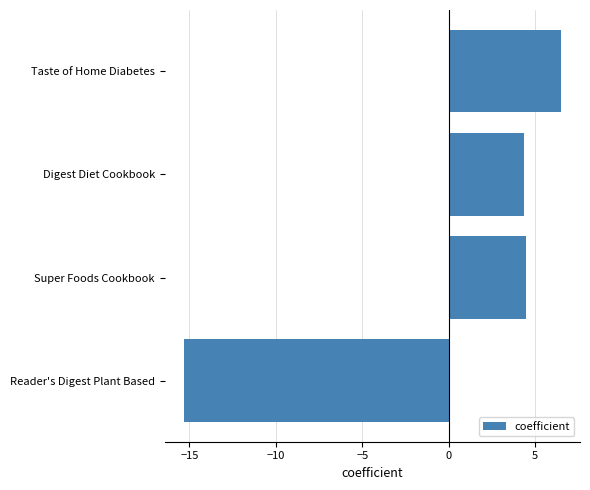

What is the difference between the second highest and minimum values?

19.8